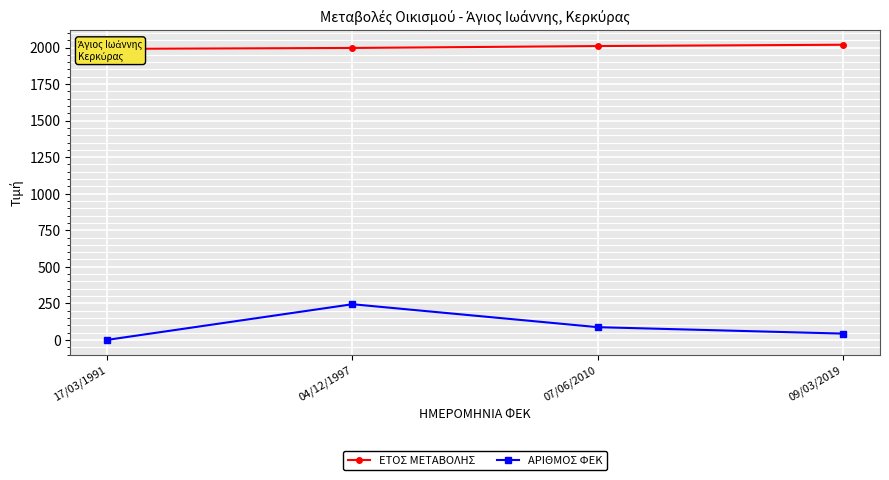

Count the ΑΡΙΘΜΟΣ ΦΕΚ values in the range 43 to 244.

3